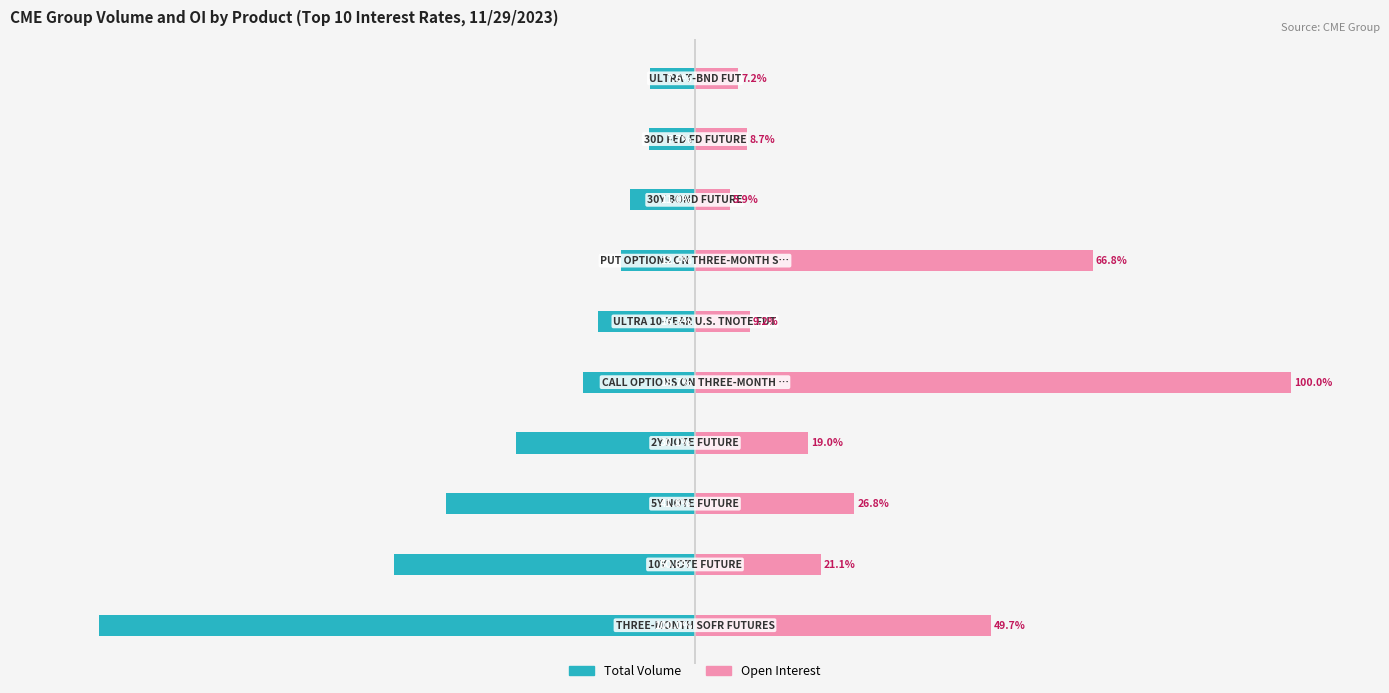

At 2, list the series in order from largest to smallest.

Open Interest, Total Volume